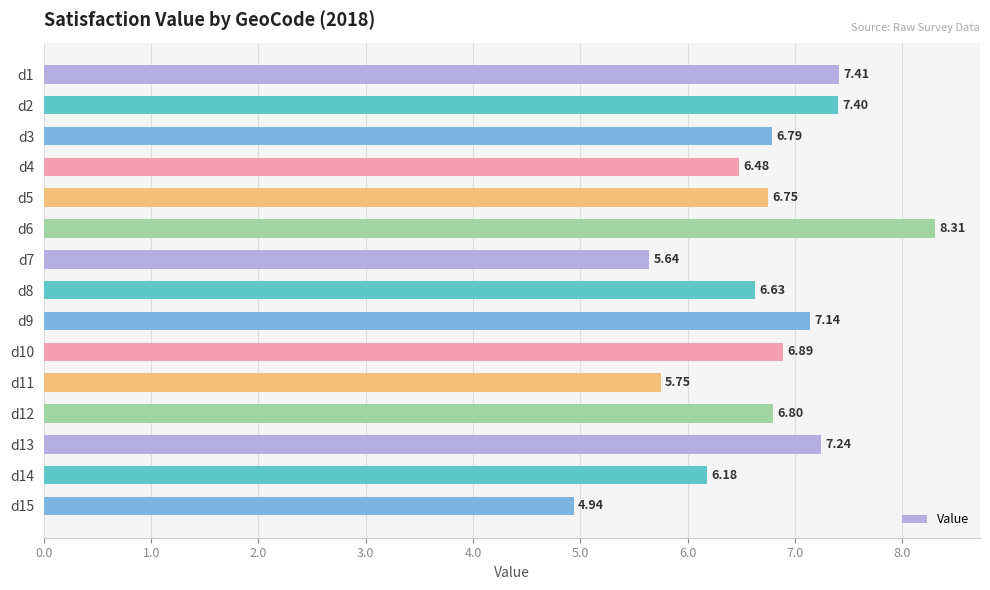

How many bars are there in total?

15